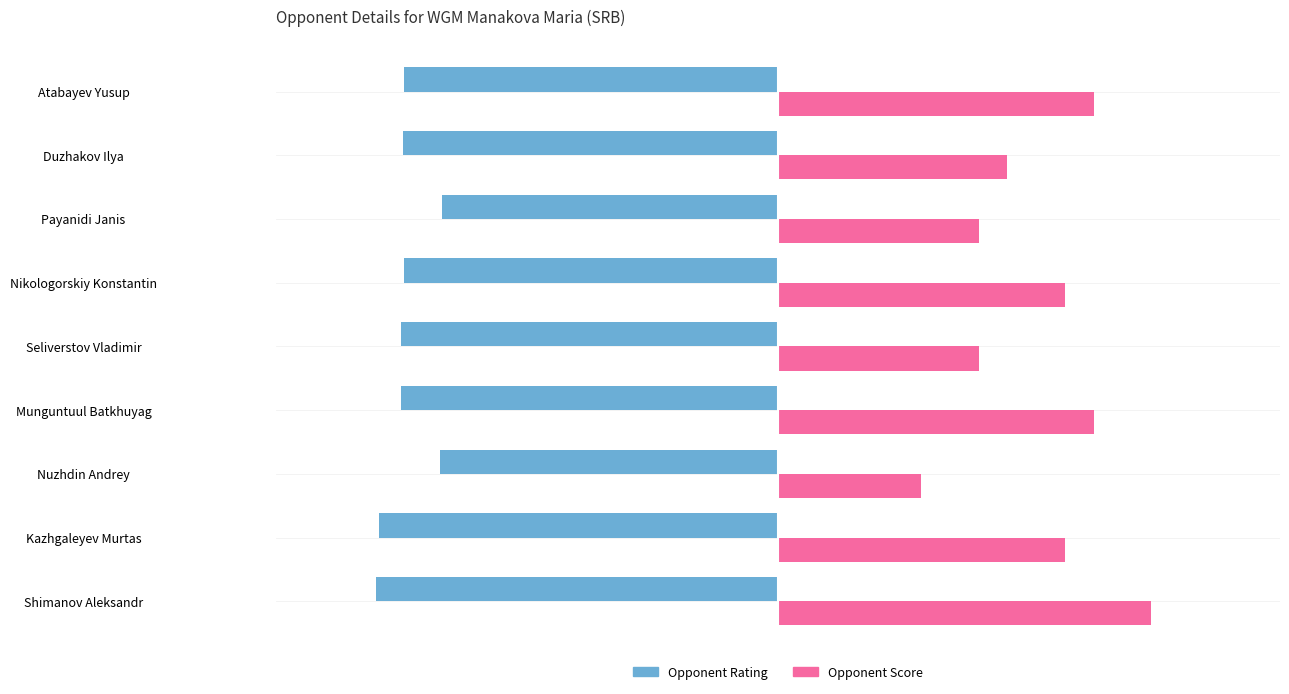

What is the difference between the maximum and minimum values in the Opponent Score series?

0.6